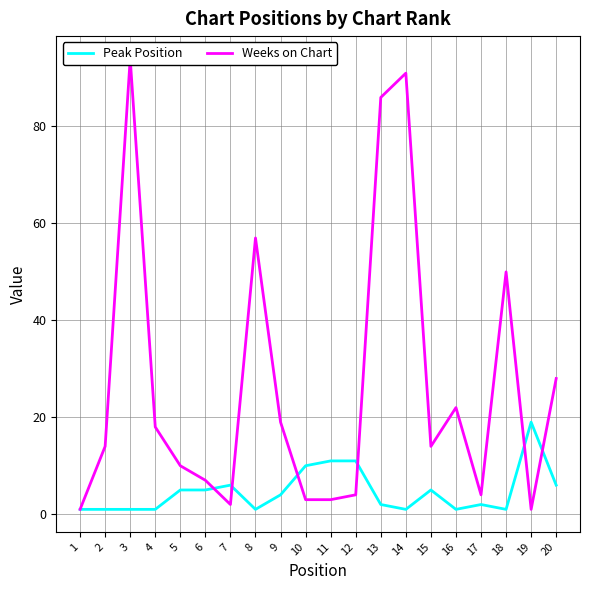

True or false: Peak Position and Weeks on Chart cross at least once.

True